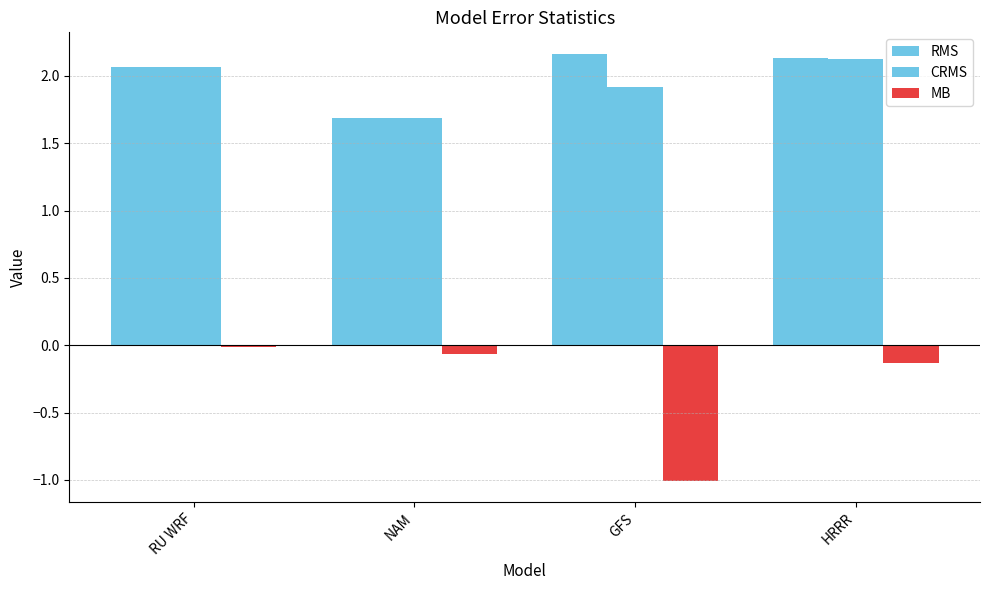

What is the smallest value displayed?

-1.0